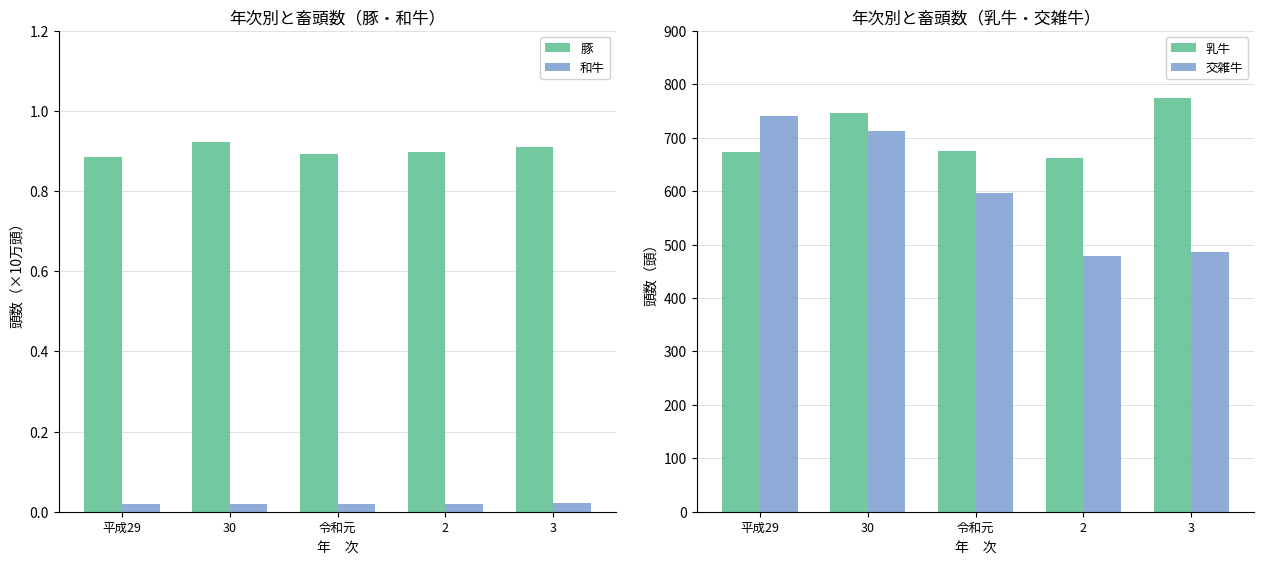

What value does the 豚 series have at 3?

0.9